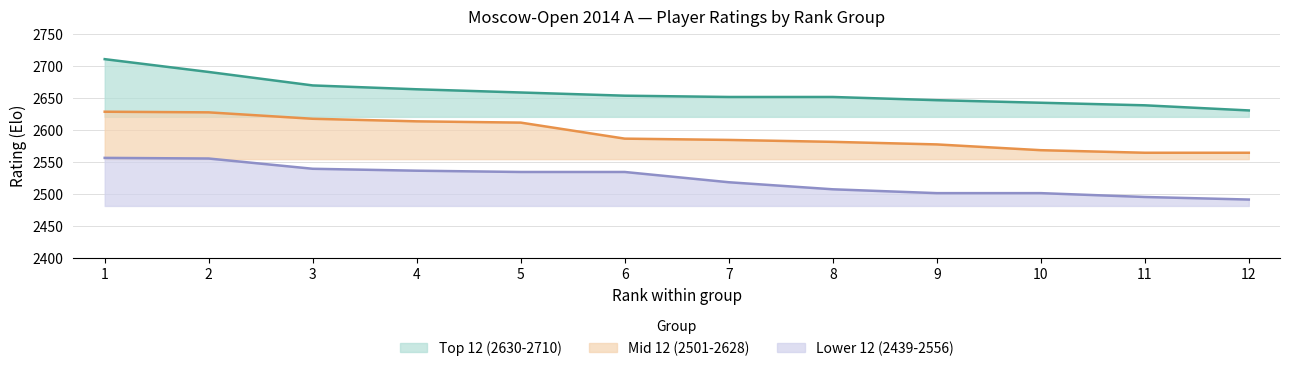

True or false: Lower 12 (2439-2556) has a value of 4521 at 1.

False